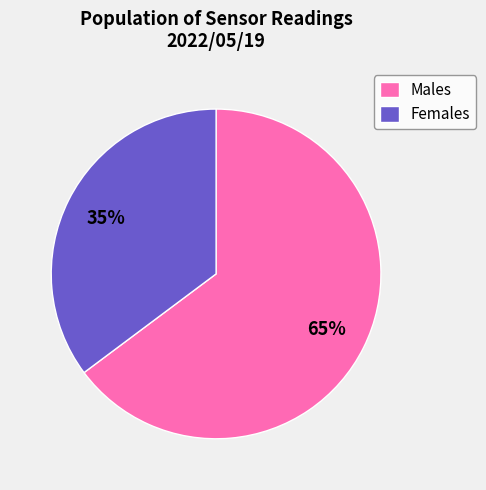

Is the sum of Females and Males greater than half?

Yes